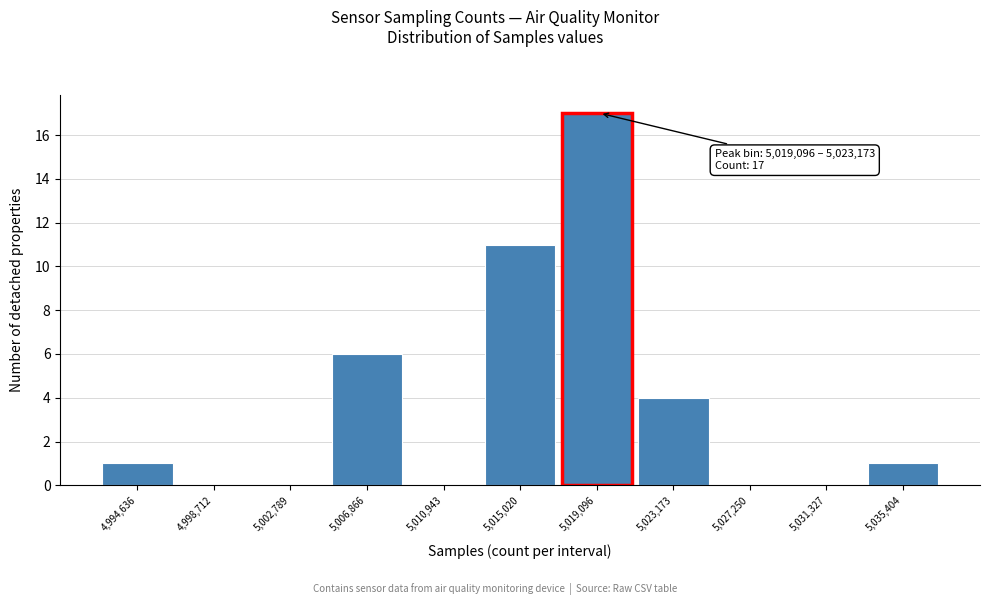

Reading right to left, extract all data points from this chart.

5,035,404=1	5,031,327=0	5,027,250=0	5,023,173=4	5,019,096=17	5,015,020=11	5,010,943=0	5,006,866=6	5,002,789=0	4,998,712=0	4,994,636=1